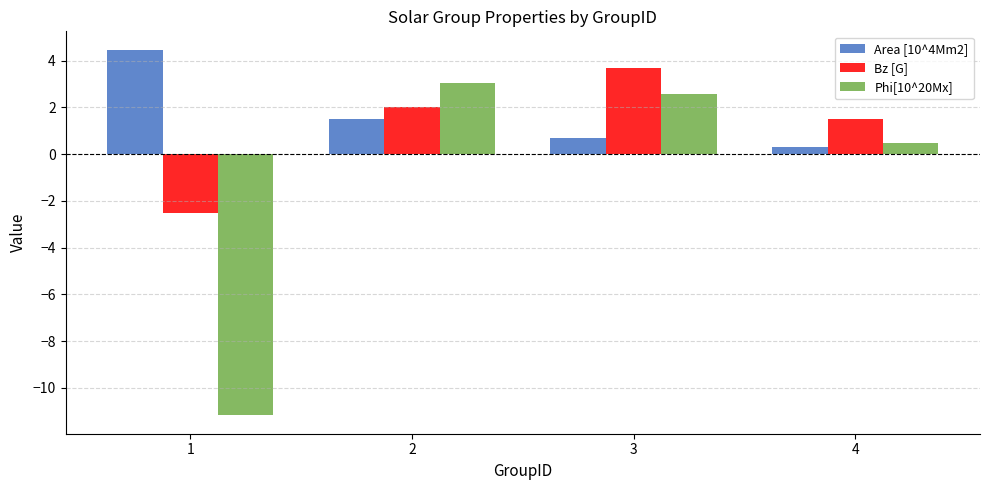

Rank the series by their maximum value, from lowest to highest.

Phi[10^20Mx], Bz [G], Area [10^4Mm2]